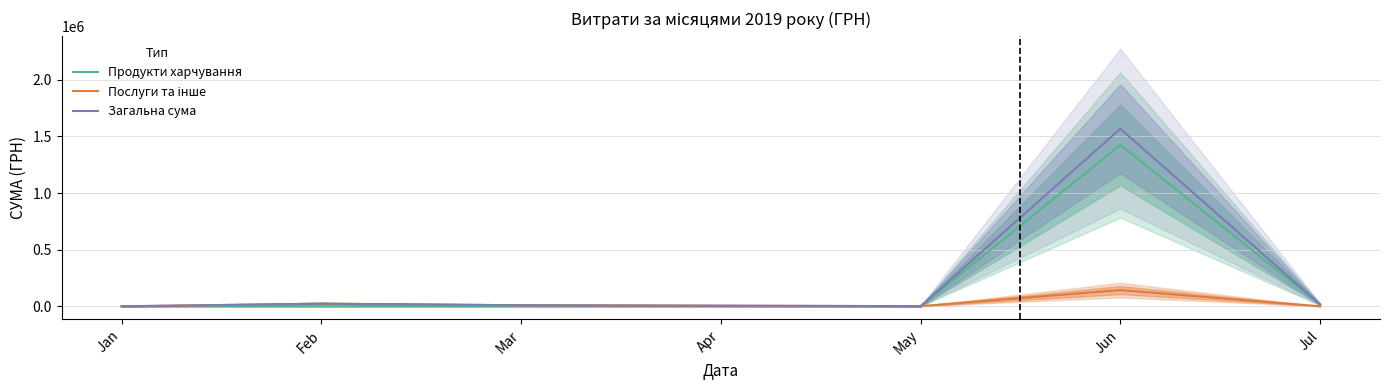

Reading right to left, what are all the values shown in this chart?

Продукти харчування: Jul=17041.0	Jun=1424874.7	May=0.0	Apr=0.0	Mar=0.0	Feb=0.0	Jan=0.0
Послуги та інше: Jul=0.0	Jun=143315.2	May=1359.5	Apr=5271.5	Mar=9337.6	Feb=22815.1	Jan=0.0
Загальна сума: Jul=17041.0	Jun=1568189.9	May=1359.5	Apr=5271.5	Mar=9337.6	Feb=22815.1	Jan=0.0